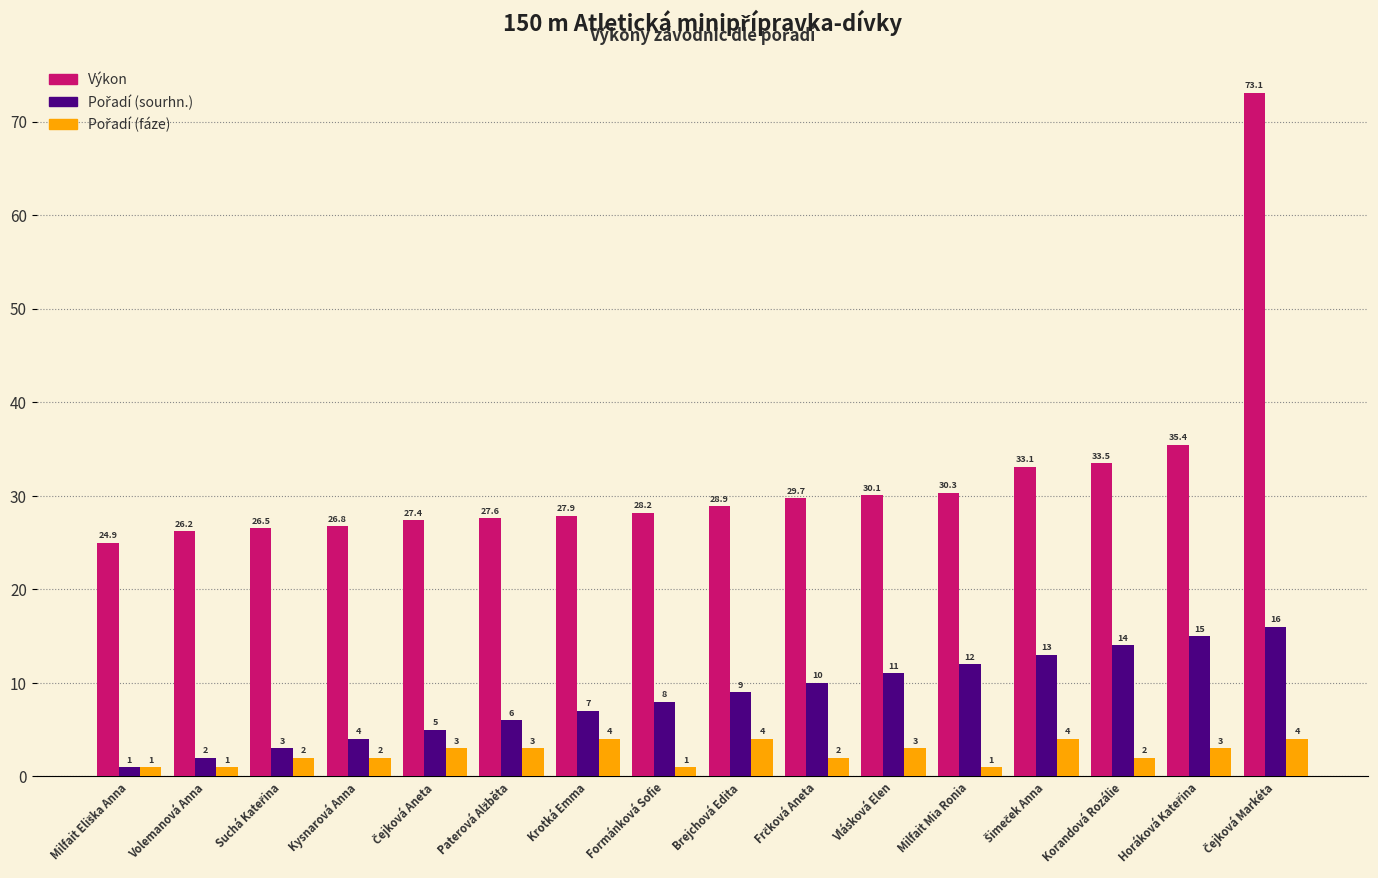

Is it true that Výkon equals 30.1 at Vlásková Elen?

True